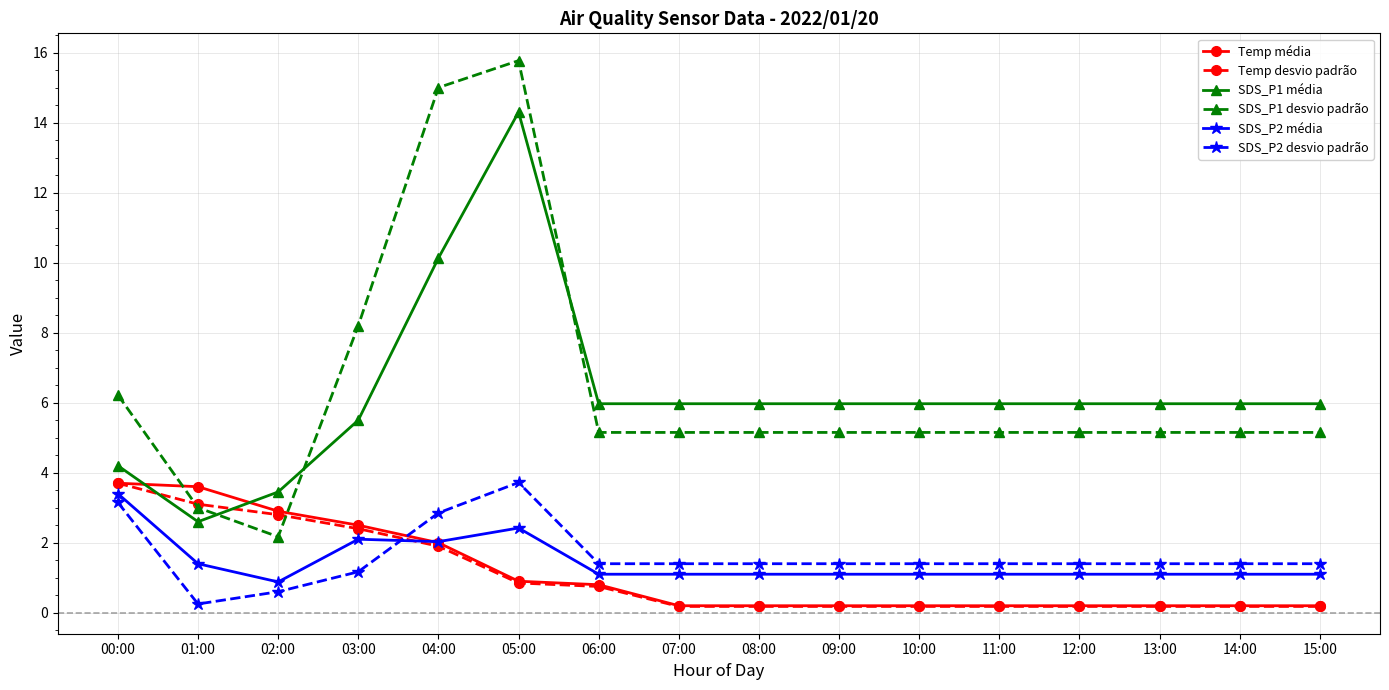

True or false: SDS_P1 média and SDS_P2 média cross at least once.

False